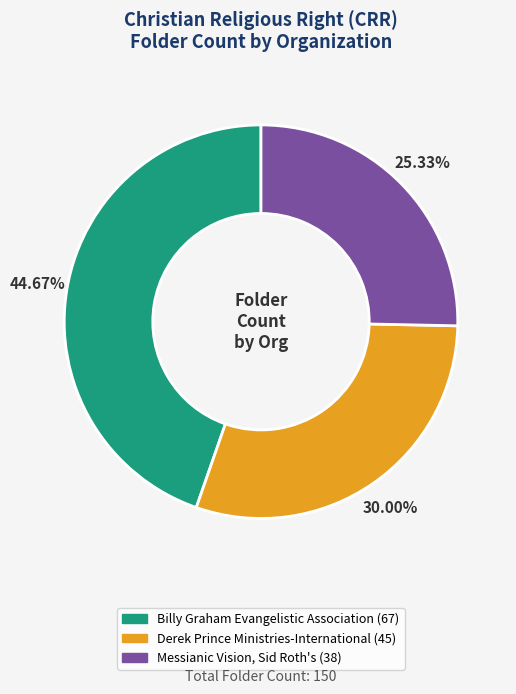

To the nearest percent, what is the average slice percentage?

33%